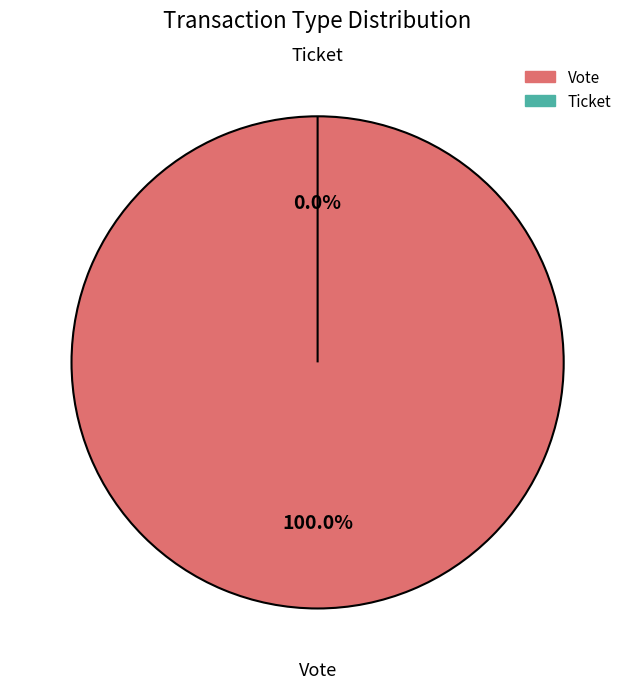

Which slice is the largest?

Vote